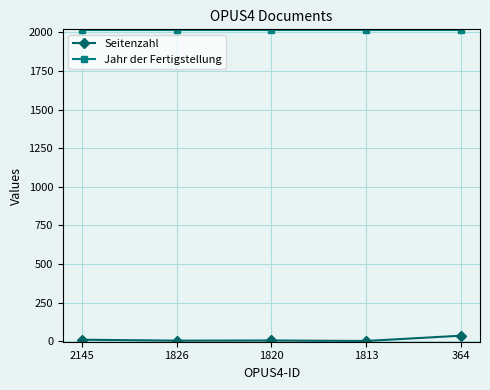

Rank the series by their average value, from highest to lowest.

Jahr der Fertigstellung, Seitenzahl